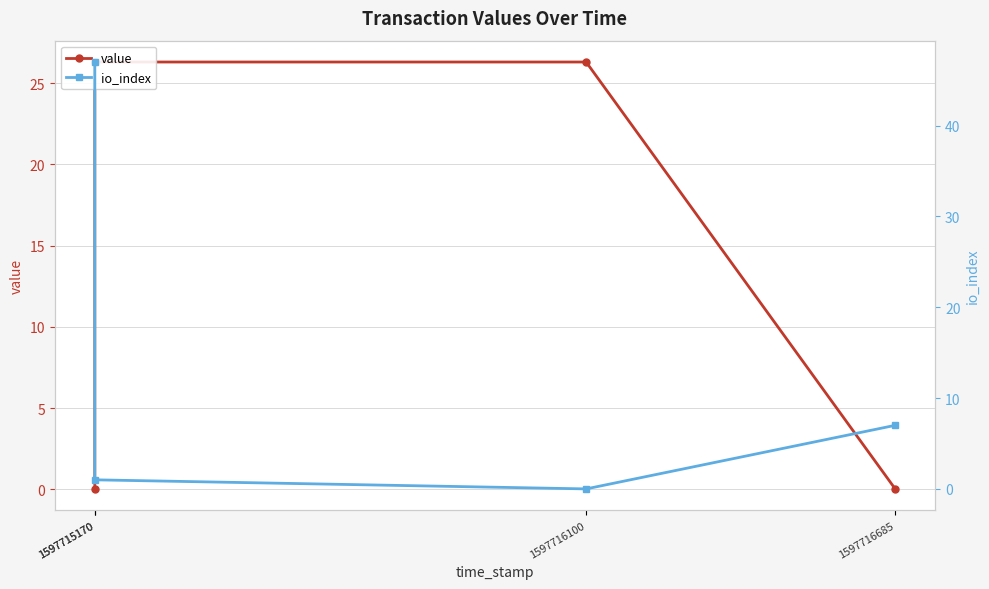

Where is the first local minimum for io_index?

1597716100